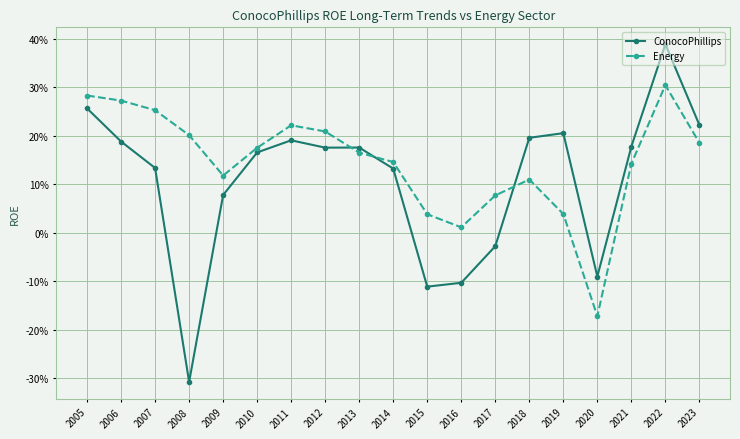

Does the chart have visible grid lines?

Yes